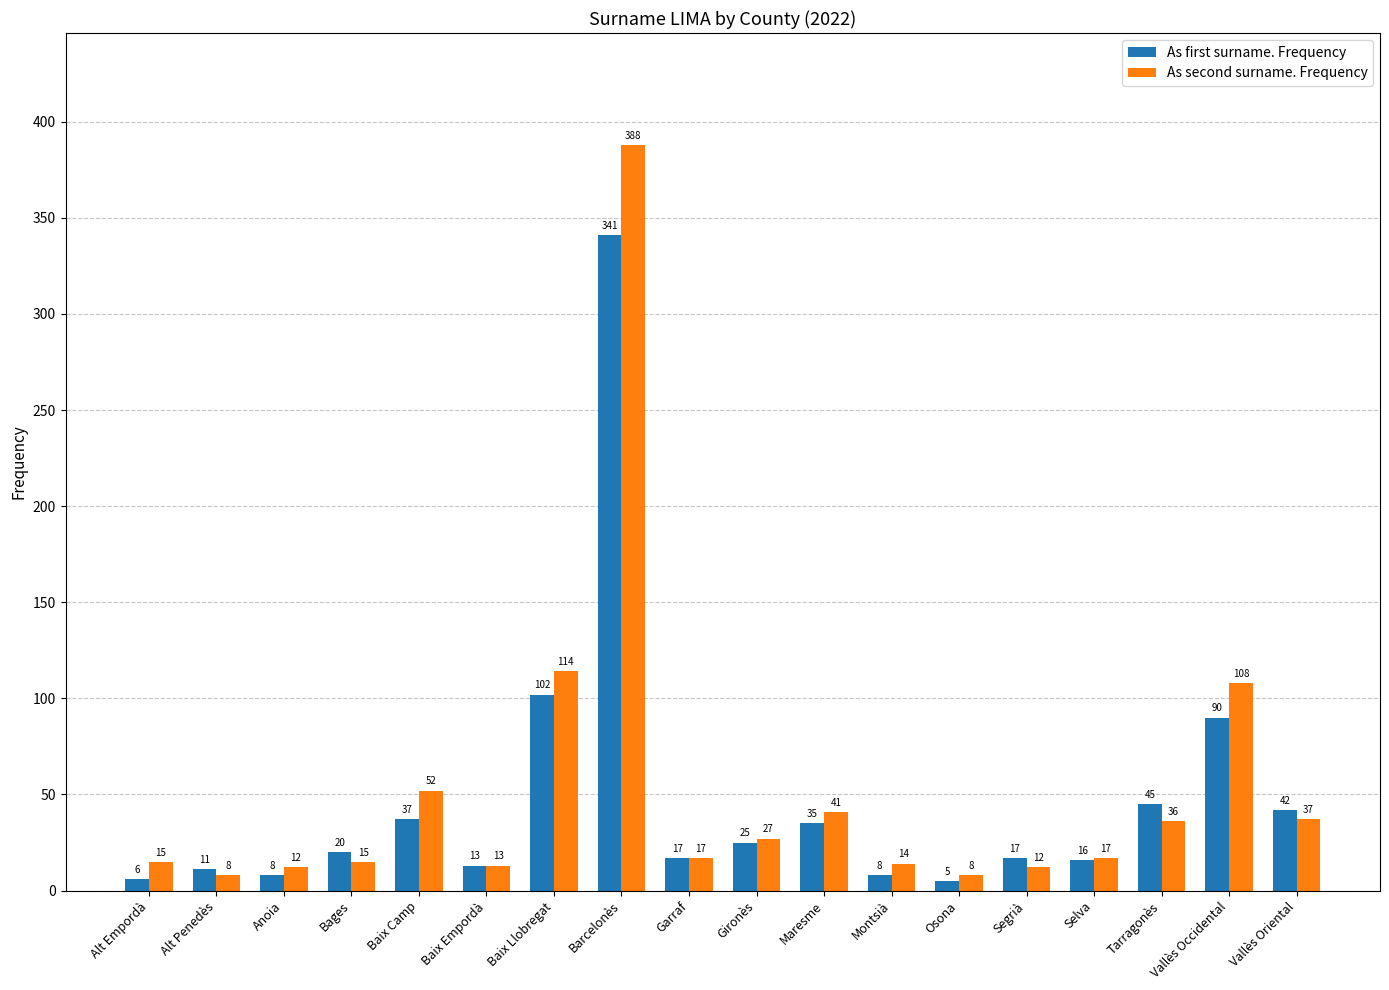

The As first surname. Frequency series shows 341 at Barcelonès. True or false?

True